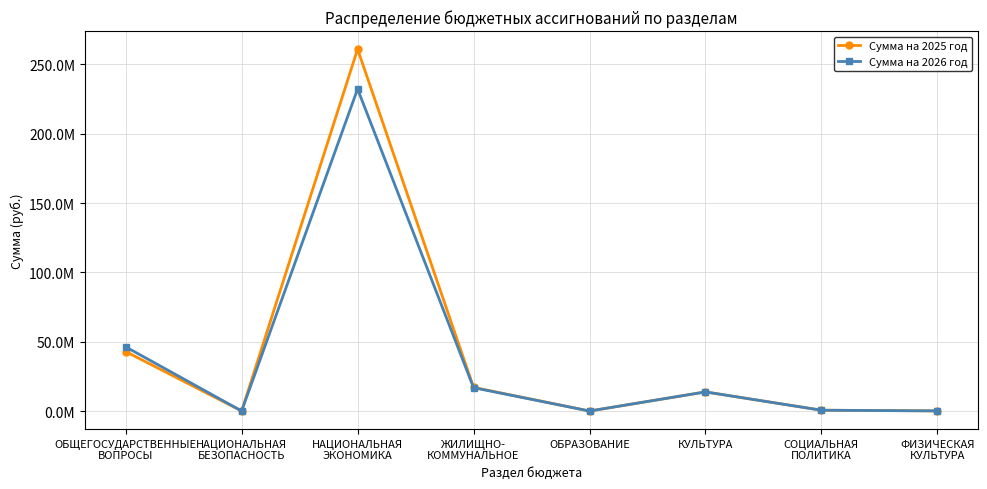

At which category is the sum across all series the highest?

НАЦИОНАЛЬНАЯ
ЭКОНОМИКА